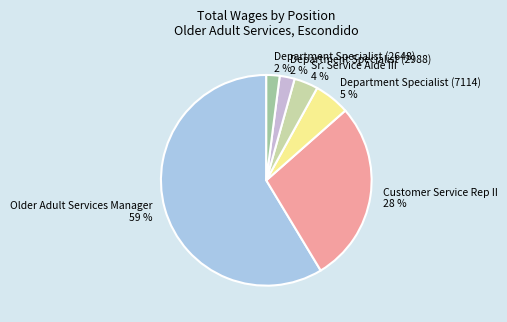

To the nearest percent, what is the combined percentage of Department Specialist (7114) and Customer Service Rep II?

33%